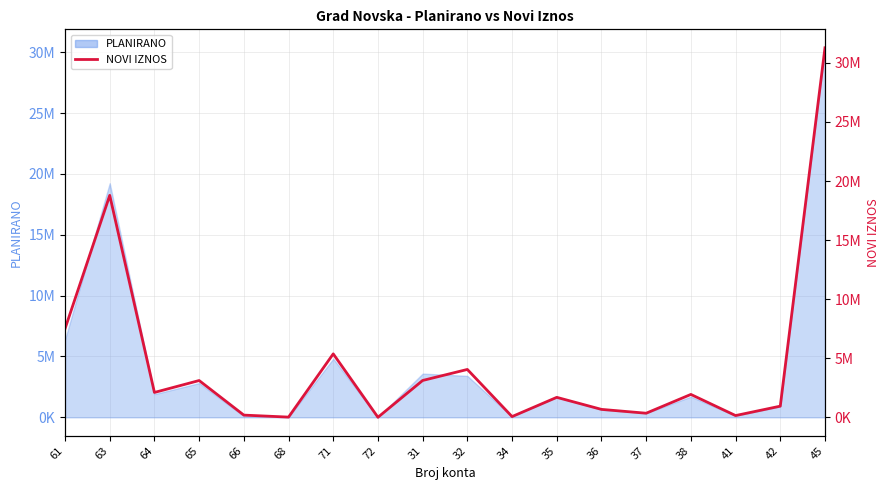

What position from the left is 31?

9